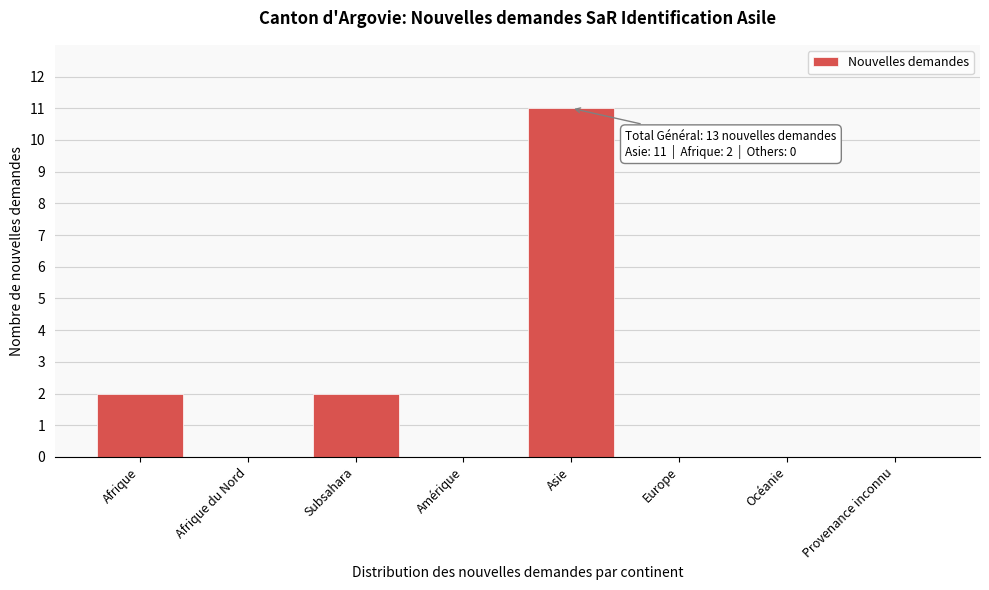

Reading right to left, what are all the values shown in this chart?

Provenance inconnu=0	Océanie=0	Europe=0	Asie=11	Amérique=0	Subsahara=2	Afrique du Nord=0	Afrique=2